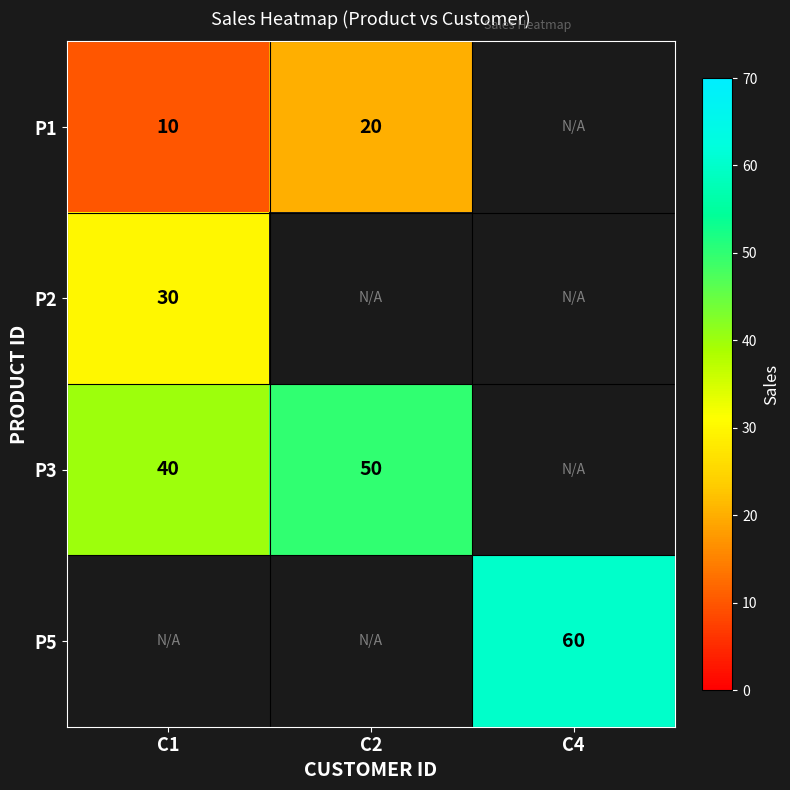

True or false: P3 has a value of 12 at C2.

False